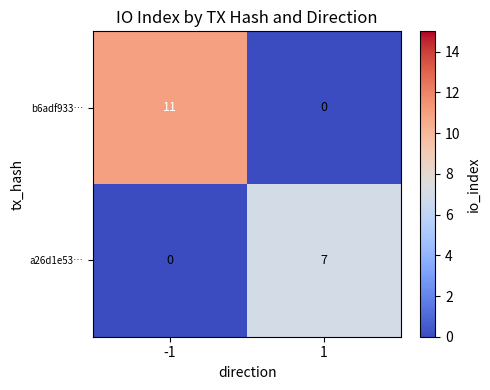

What is the total value across all series at -1?

11